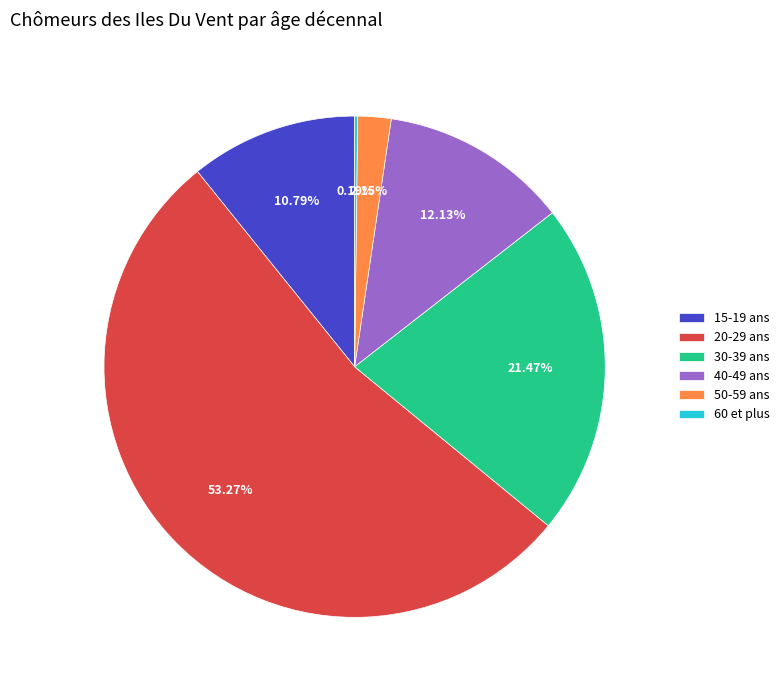

To the nearest percent, what is the difference between the 30-39 ans and 15-19 ans slice percentages?

11%